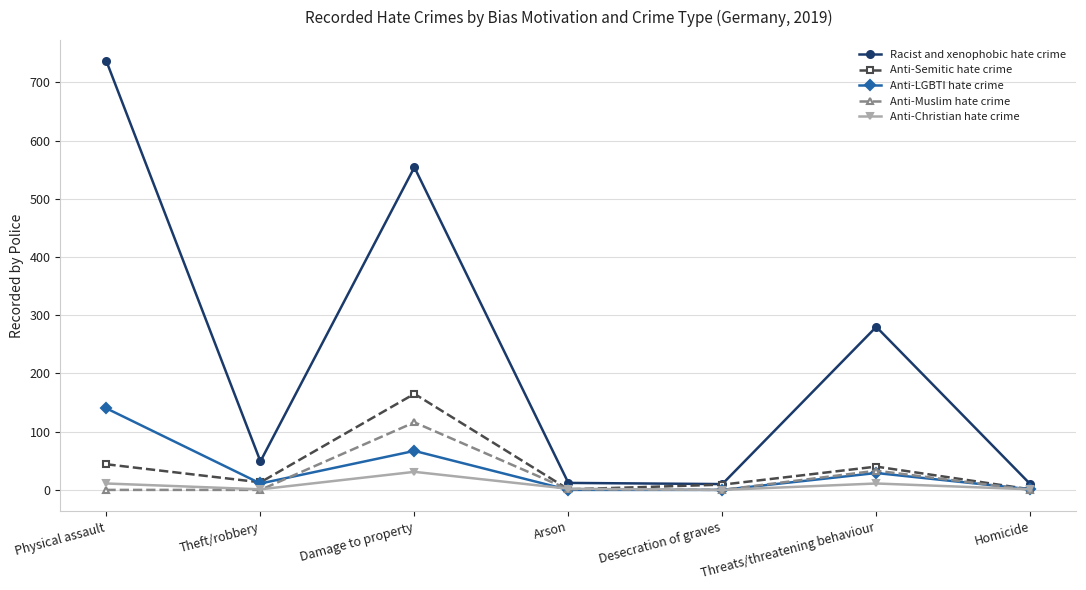

Is it true that Anti-Muslim hate crime equals 64 at Physical assault?

False